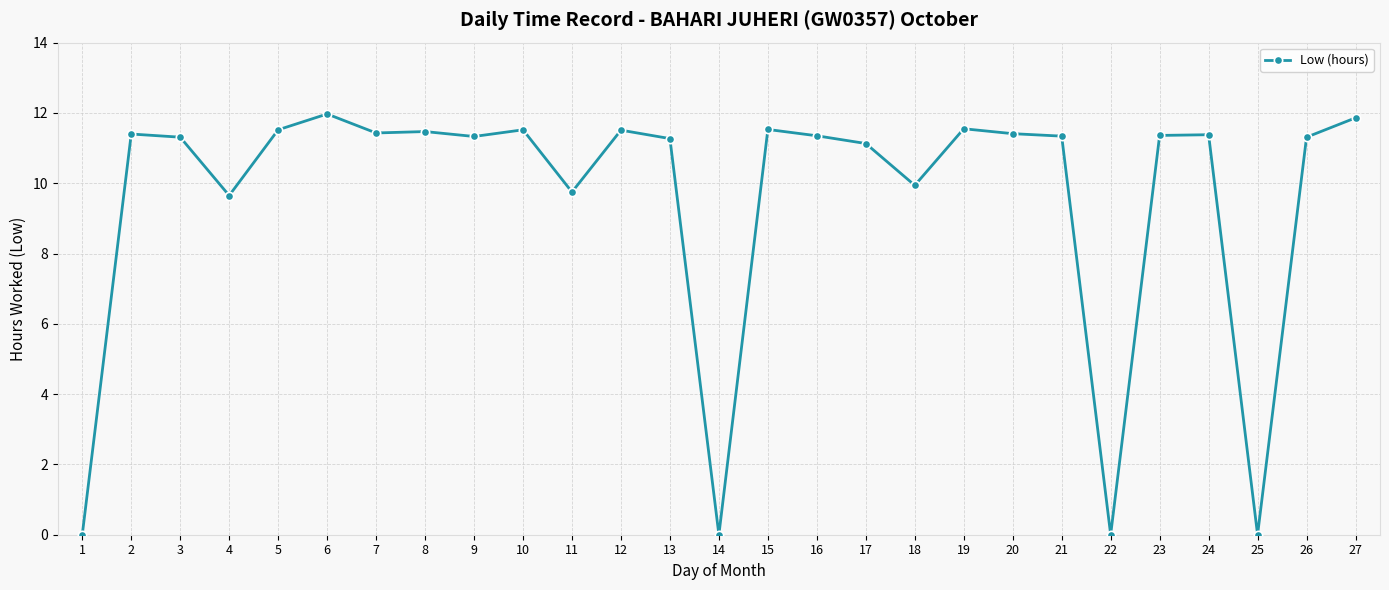

What is the value of the 15th point from the left?

11.5